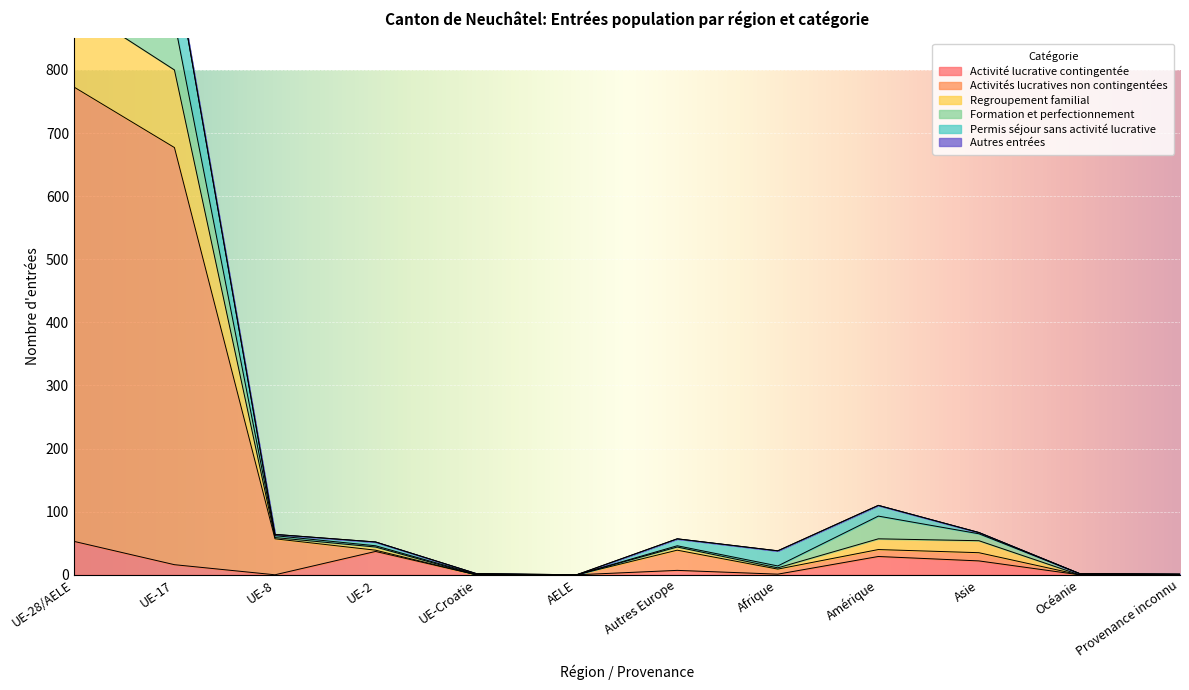

True or false: Activité lucrative contingentée has a value of 53 at UE-28/AELE.

True